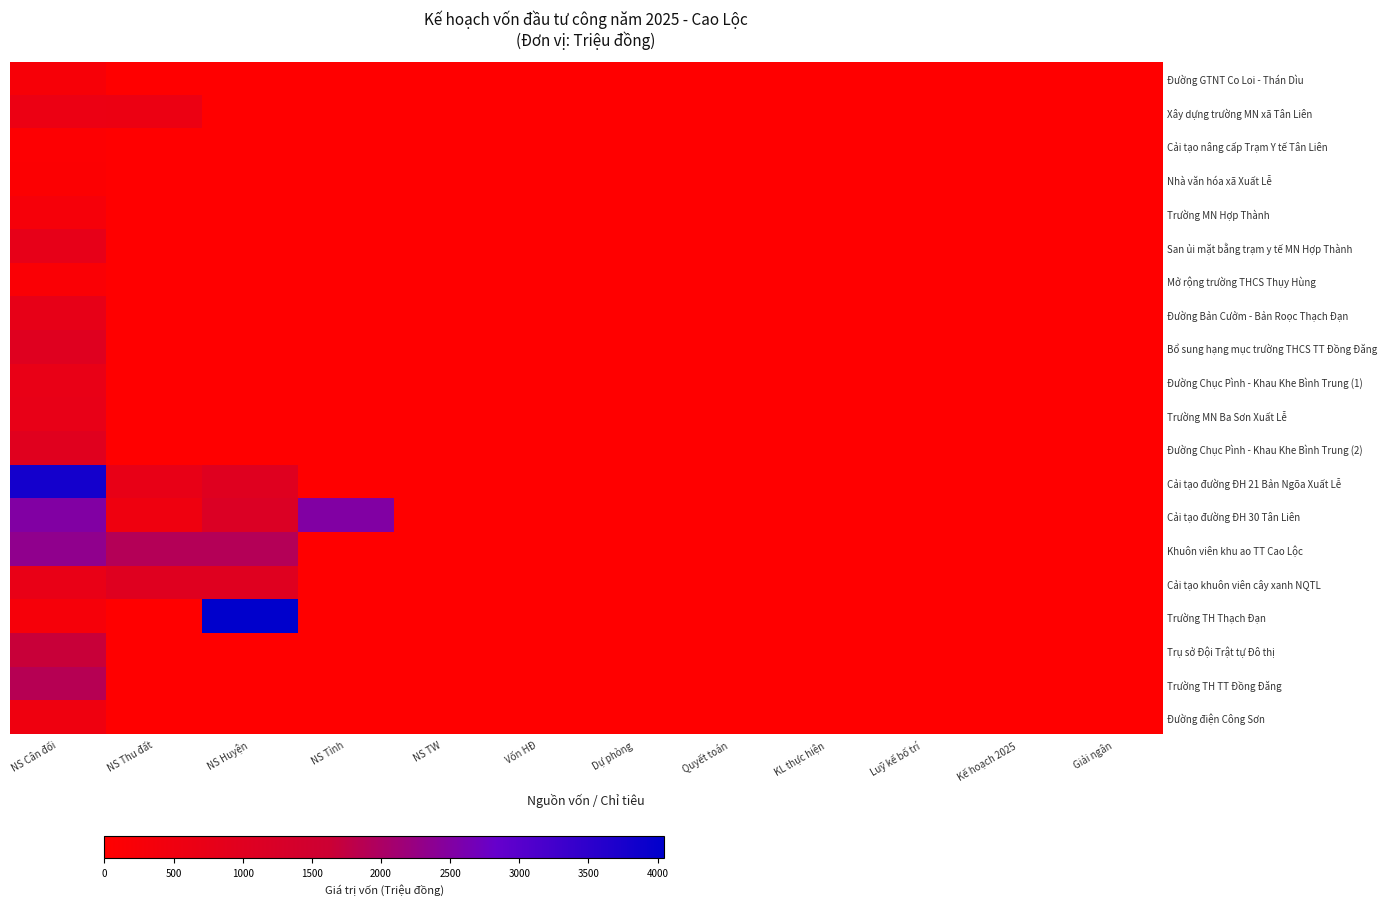

List the series in order of their peak value, lowest first.

Cải tạo nâng cấp Trạm Y tế Tân Liên, Nhà văn hóa xã Xuất Lễ, Mở rộng trường THCS Thụy Hùng, Đường GTNT Co Loi - Thán Dìu, Trường MN Hợp Thành, Đường điện Công Sơn, Xây dựng trường MN xã Tân Liên, Đường Chục Pình - Khau Khe Bình Trung (1), Trường MN Ba Sơn Xuất Lễ, Đường Bản Cưởm - Bản Roọc Thạch Đạn, San ủi mặt bằng trạm y tế MN Hợp Thành, Đường Chục Pình - Khau Khe Bình Trung (2), Bổ sung hạng mục trường THCS TT Đồng Đăng, Cải tạo khuôn viên cây xanh NQTL, Trụ sở Đội Trật tự Đô thị, Trường TH TT Đồng Đăng, Khuôn viên khu ao TT Cao Lộc, Cải tạo đường ĐH 30 Tân Liên, Cải tạo đường ĐH 21 Bản Ngõa Xuất Lễ, Trường TH Thạch Đạn